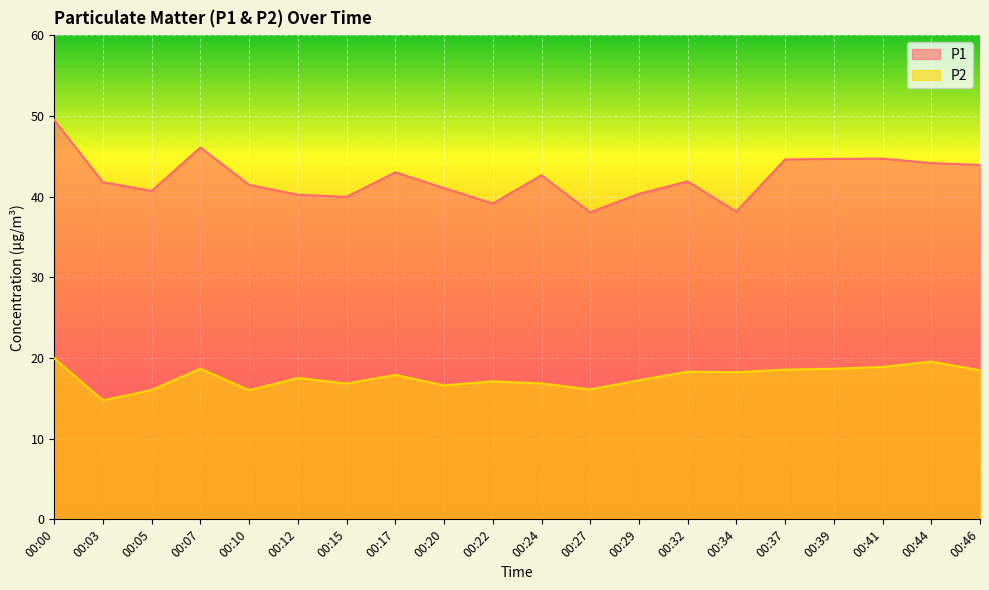

How many data points does each series have?

20